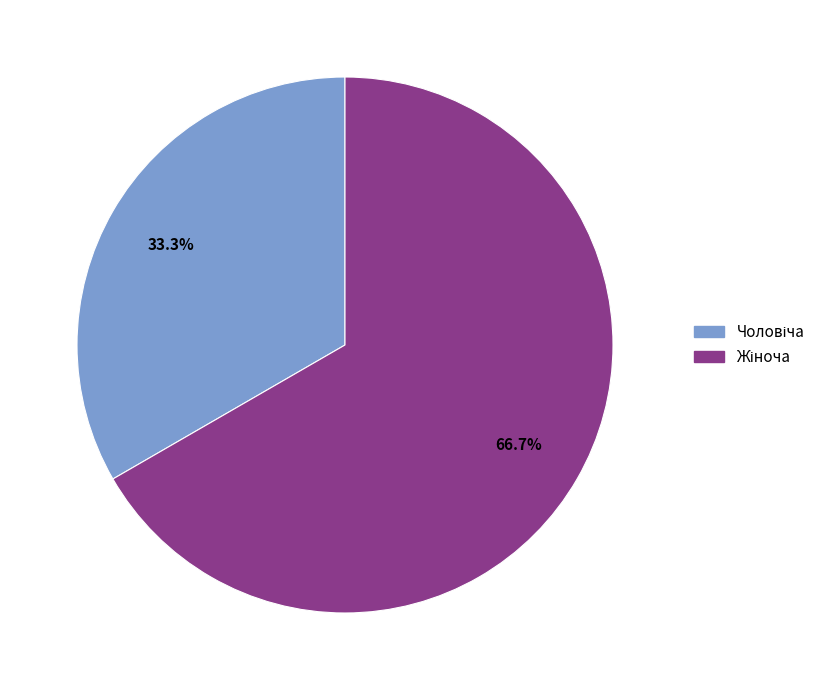

Does any single category account for the majority?

Yes